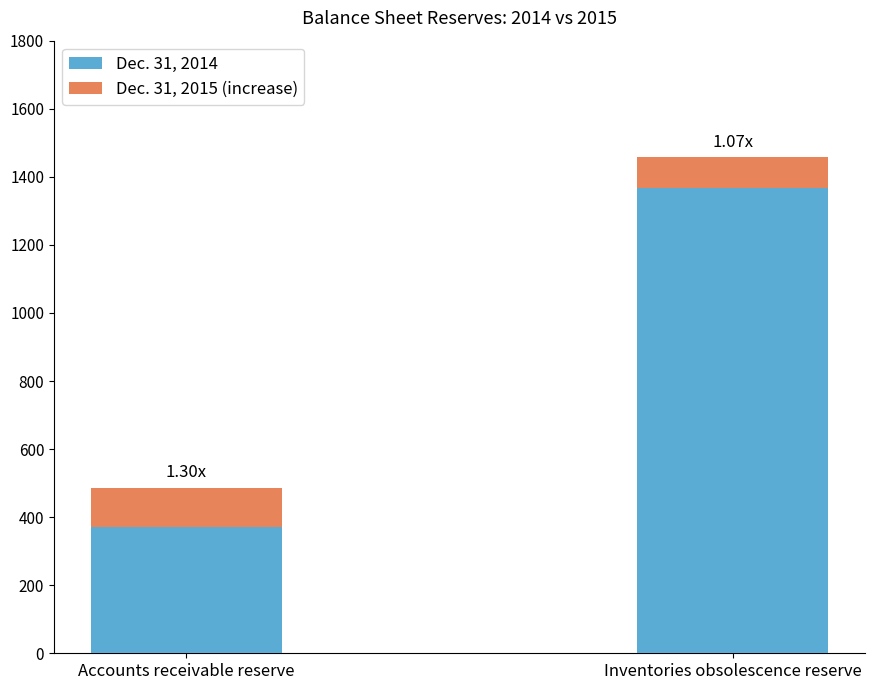

At which category is the sum across all series the highest?

Inventories obsolescence reserve